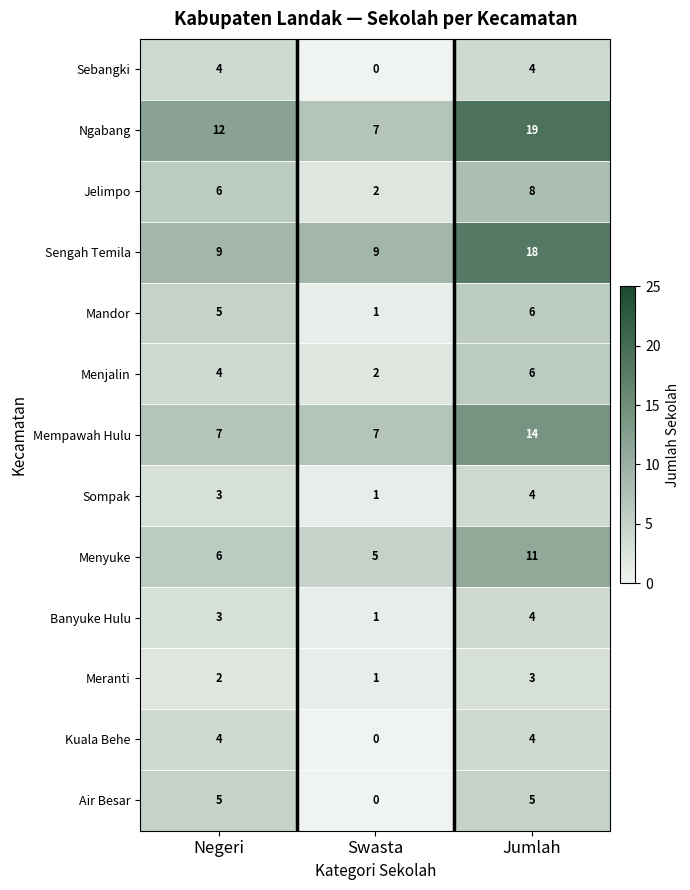

What is the difference between the highest and lowest values at Jumlah?

16